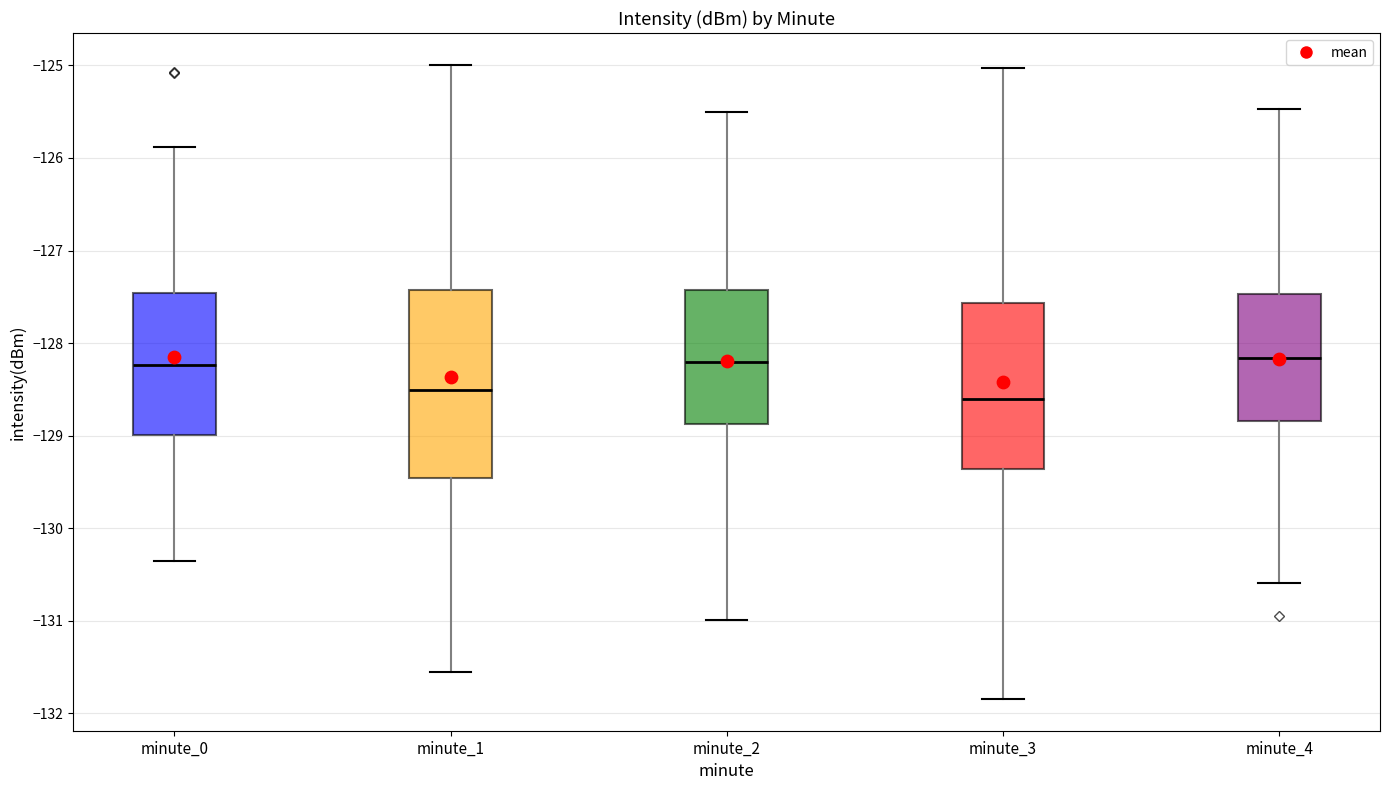

Which box is the tallest, from its lower edge to its upper edge?

minute_1